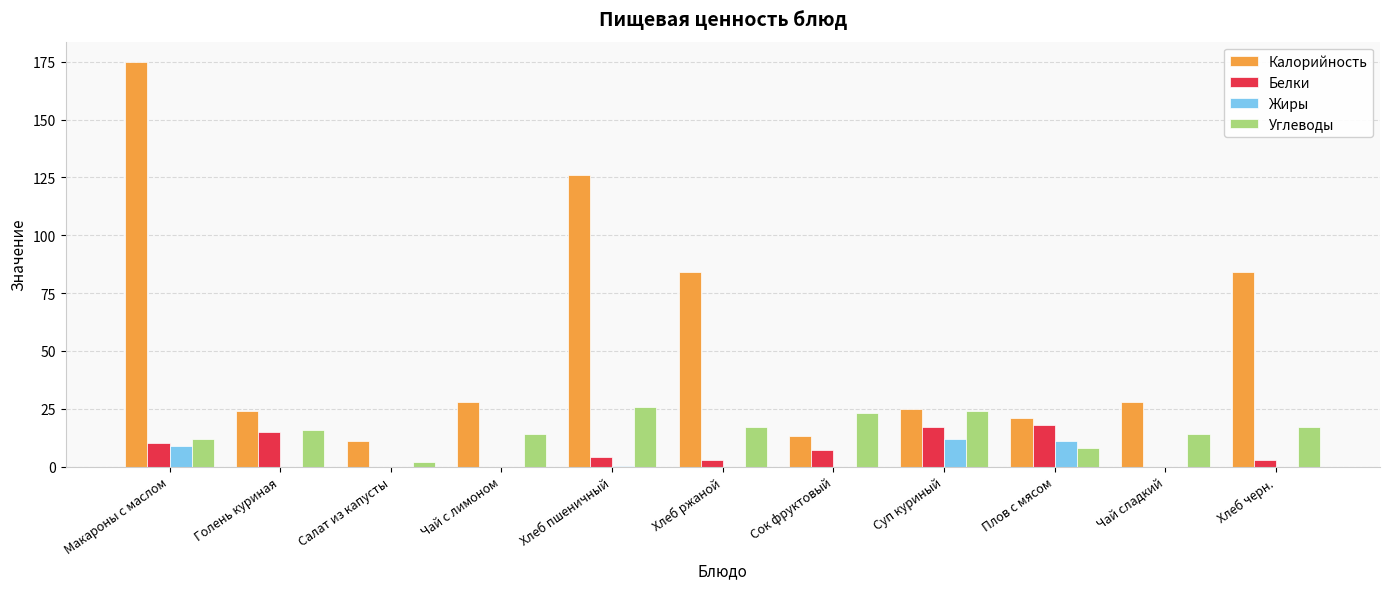

At which category is the sum across all series the highest?

Макароны с маслом